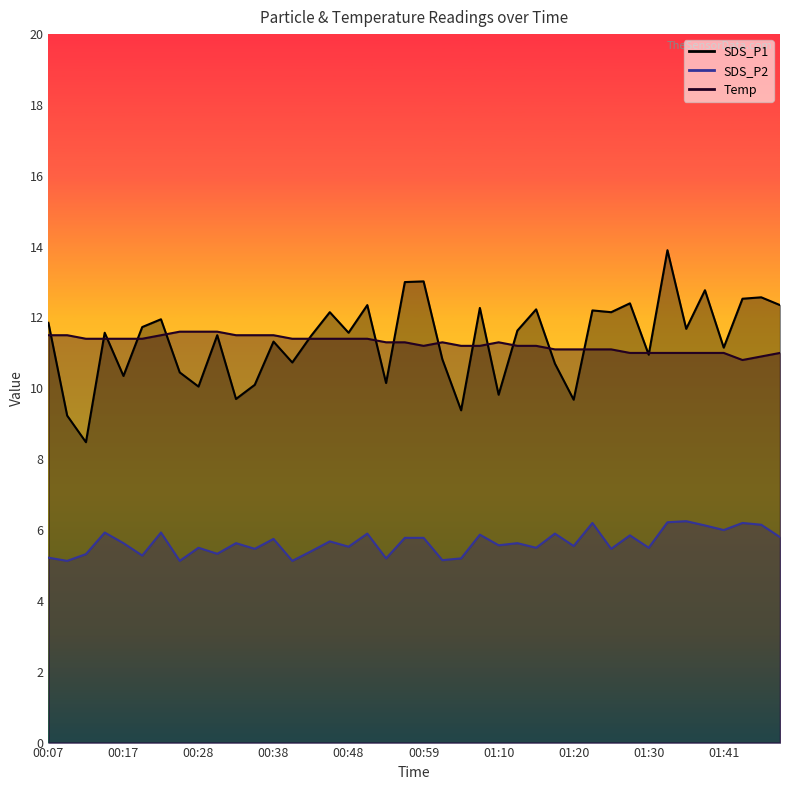

How many interior local valleys does the Temp series have?

2